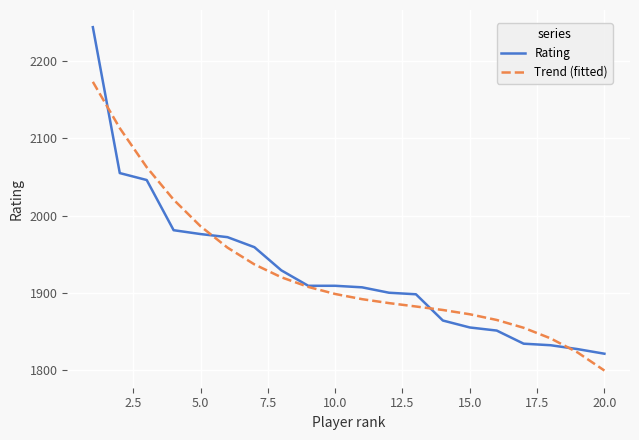

Which series has the widest spread of values?

Rating